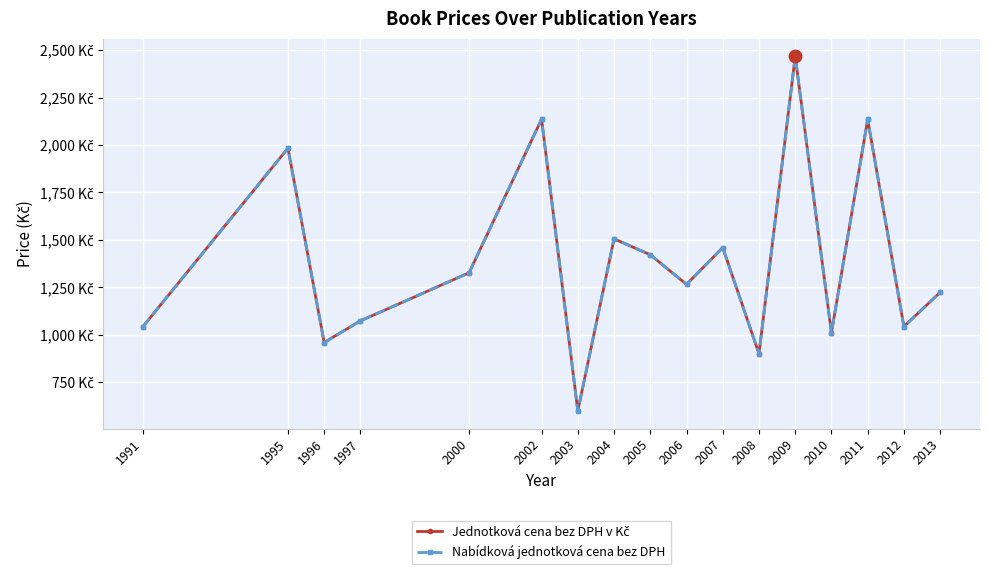

At which category does the chart reach its peak across all series?

2009